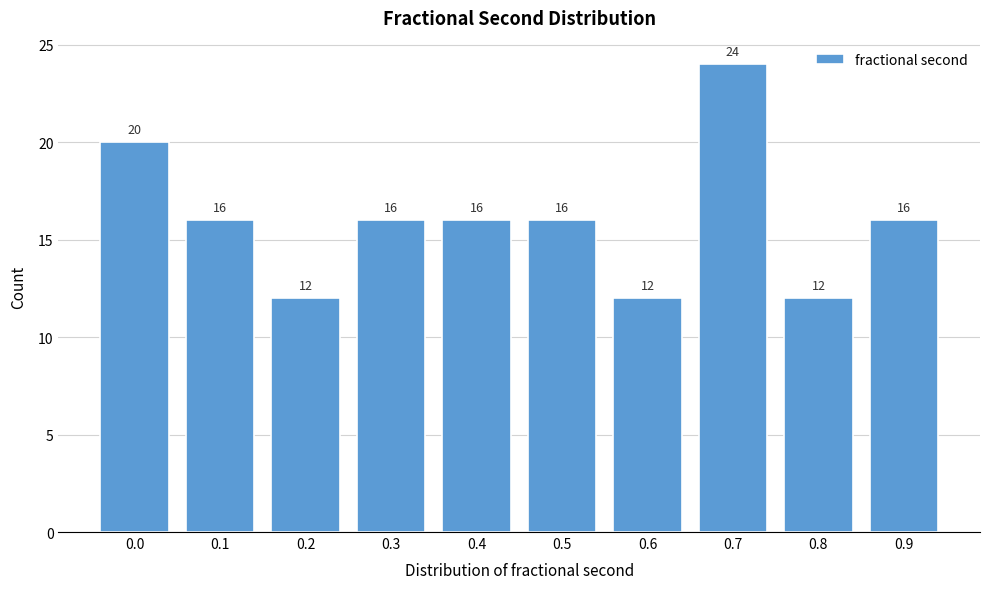

Reading right to left, extract all data points from this chart.

0.9=16	0.8=12	0.7=24	0.6=12	0.5=16	0.4=16	0.3=16	0.2=12	0.1=16	0.0=20